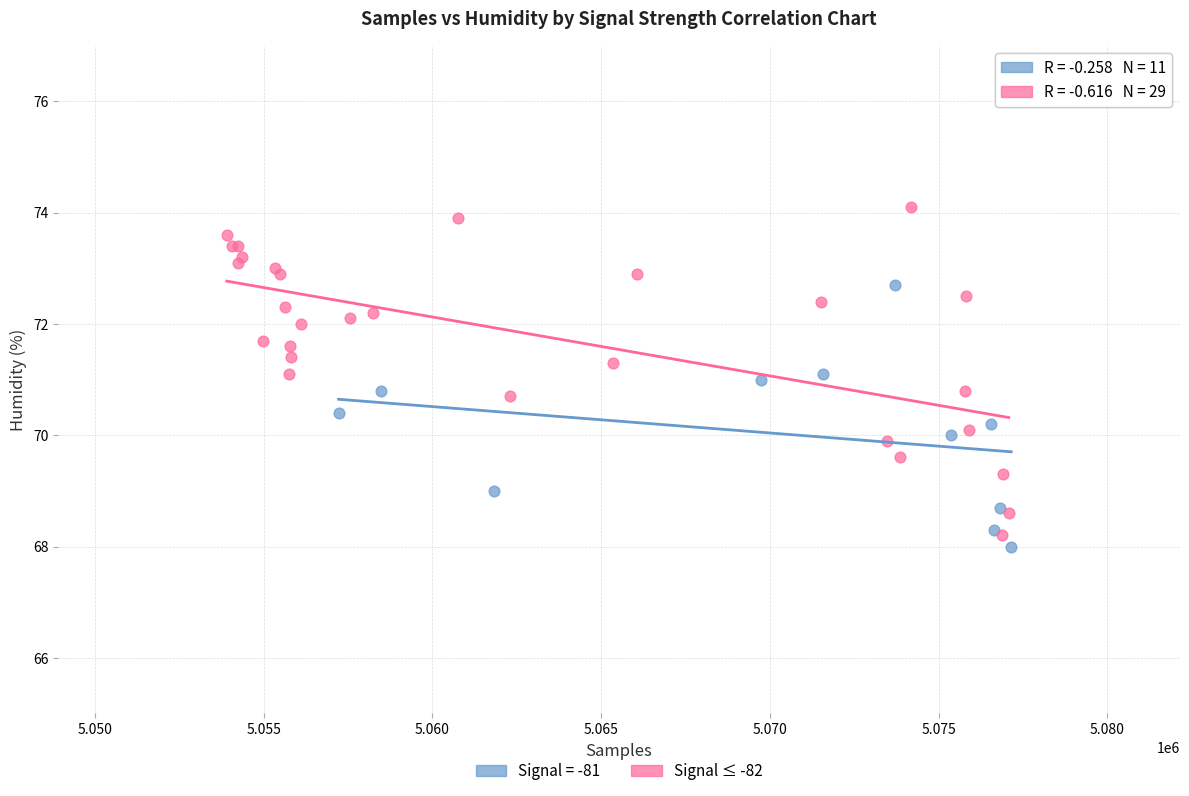

Which series reaches the maximum Y coordinate?

Signal ≤ -82